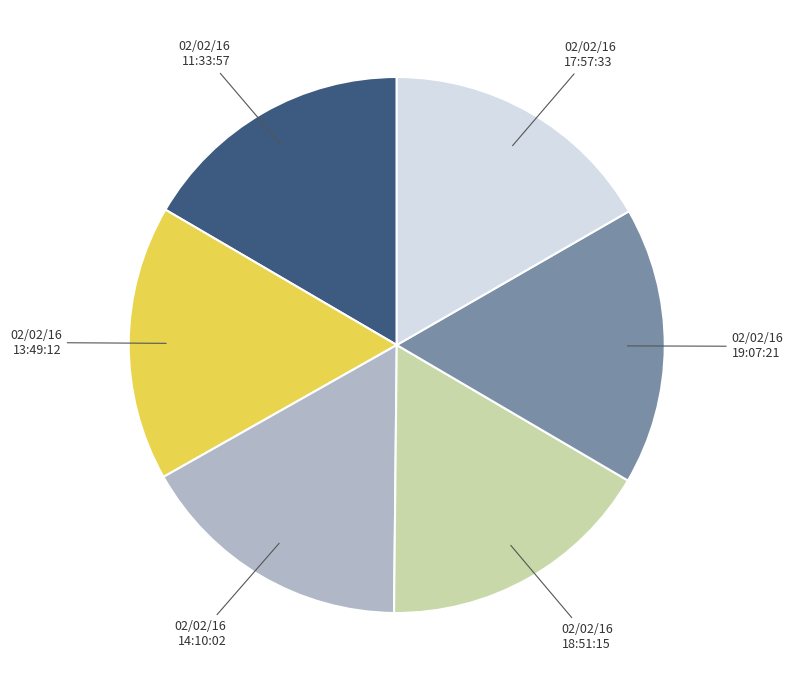

Does any single category account for the majority?

No